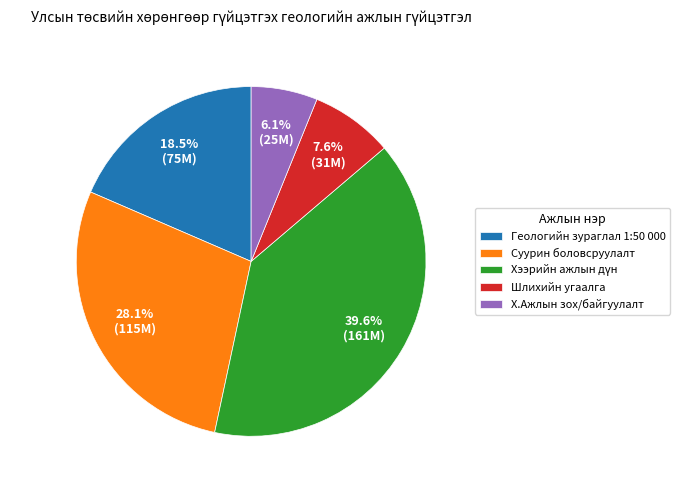

Is the sum of Шлихийн угаалга and Суурин боловсруулалт greater than half?

No